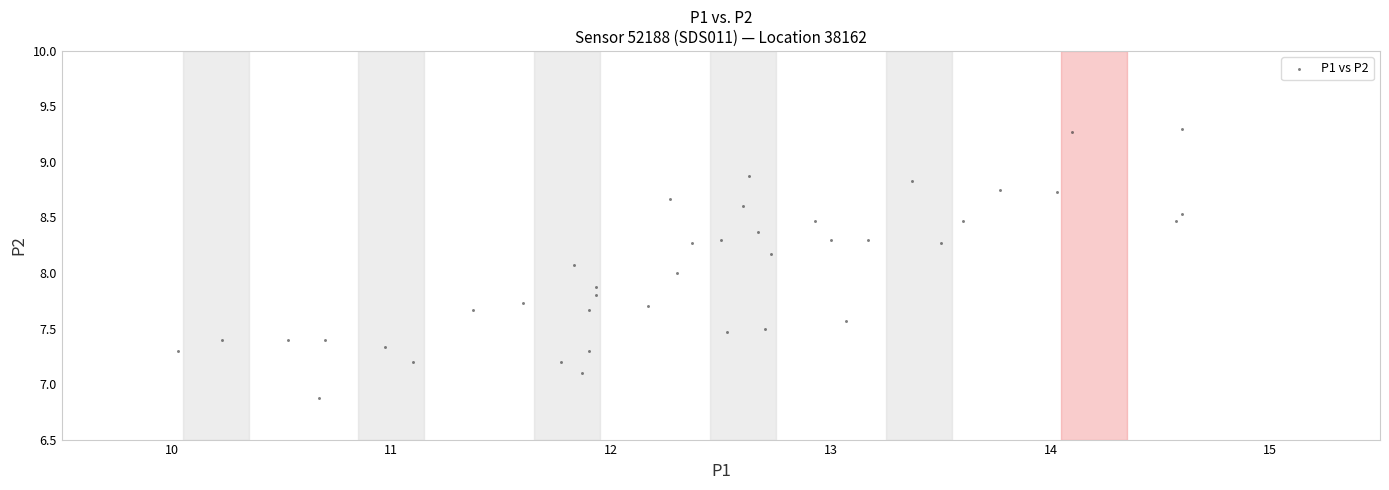

What is the range of X values (max minus min)?

4.6